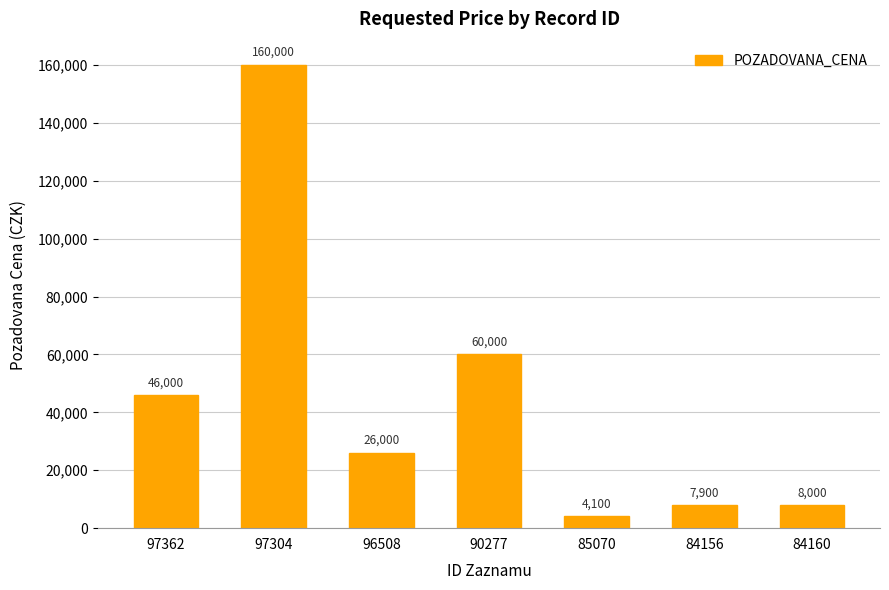

Rank the categories by value from highest to lowest.

97304, 90277, 97362, 96508, 84160, 84156, 85070